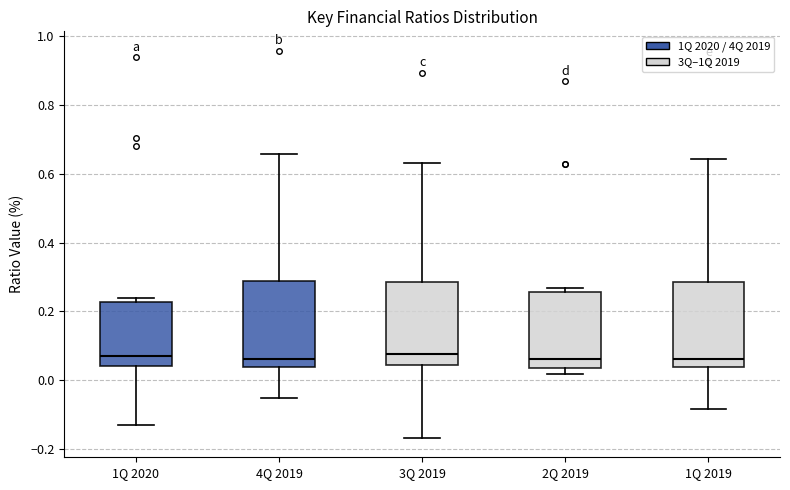

Reading left to right, read every box against the y-axis: the position of its median line, the range the box covers, and the ends of its whiskers. The values are not printed on the chart, so give them approximately, as read against the axis.

1Q 2020: median 0.06, box 0.04 to 0.22, whiskers -0.12 to 0.24
4Q 2019: median 0.06, box 0.04 to 0.28, whiskers -0.06 to 0.66
3Q 2019: median 0.08, box 0.04 to 0.28, whiskers -0.16 to 0.64
2Q 2019: median 0.06, box 0.04 to 0.26, whiskers 0.02 to 0.26 (just above the box's upper edge)
1Q 2019: median 0.06, box 0.04 to 0.28, whiskers -0.08 to 0.64